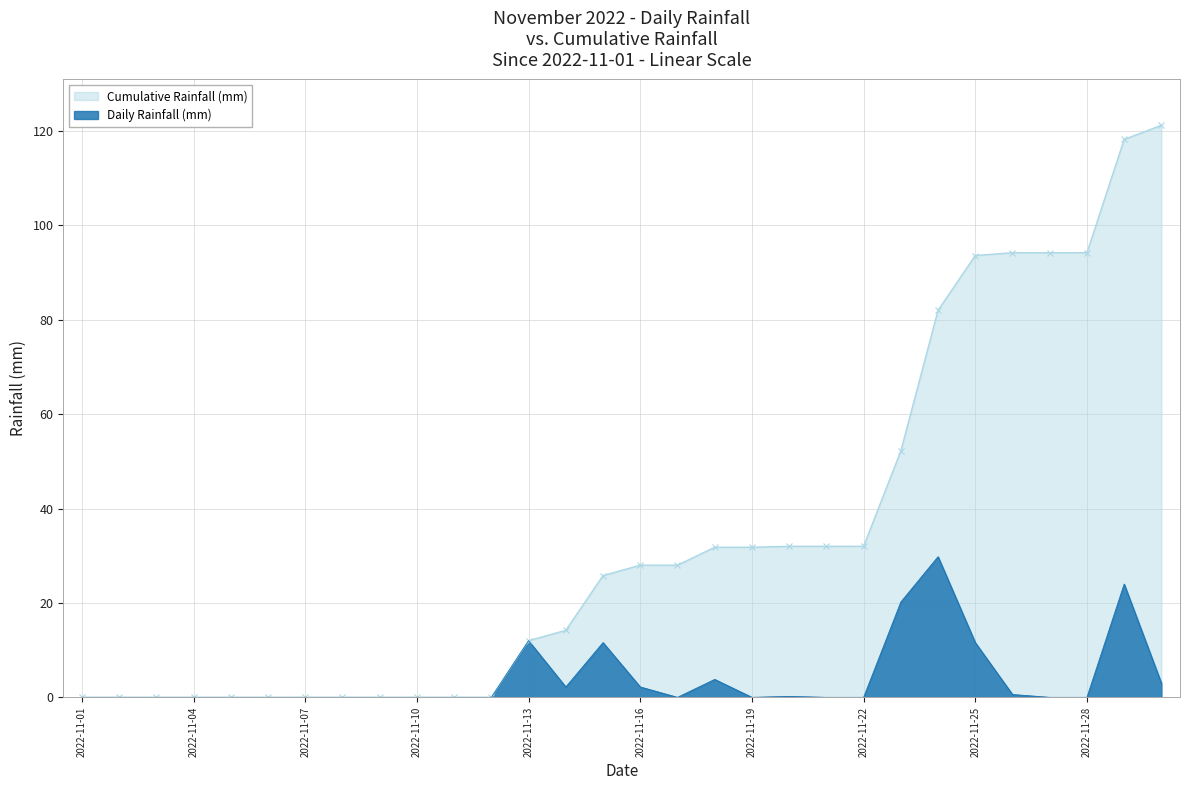

What is the sum of all values?

121.2